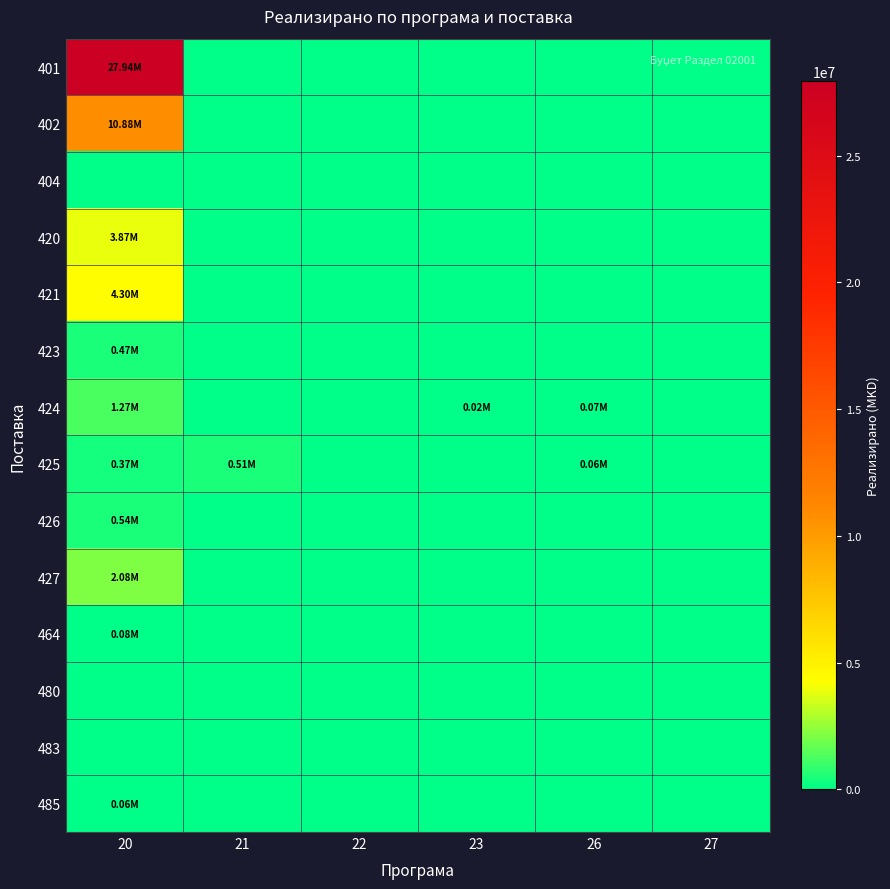

List the series in order of their peak value, highest first.

401, 402, 421, 420, 427, 424, 426, 425, 423, 464, 485, 404, 480, 483